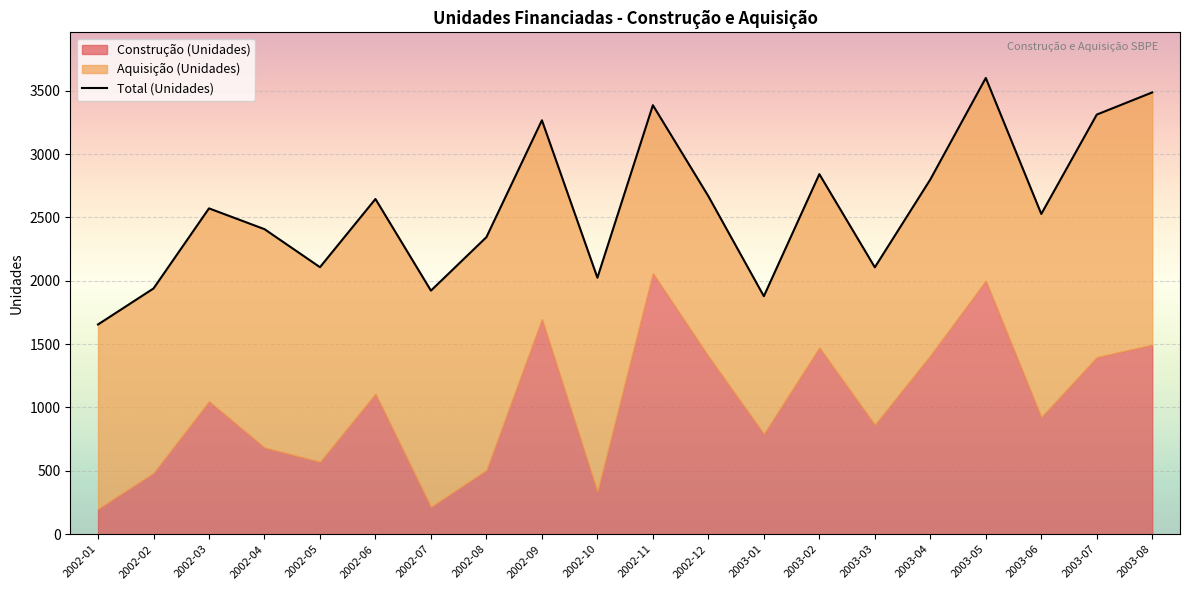

What is the change in value from 2002-07 to 2003-03?

+184